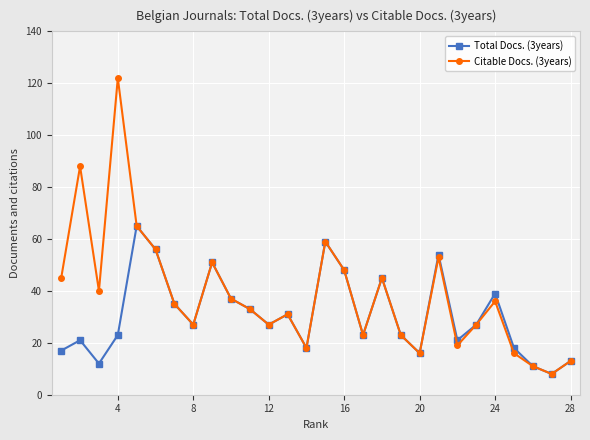

What is the difference between the maximum and minimum values in the Citable Docs. (3years) series?

114